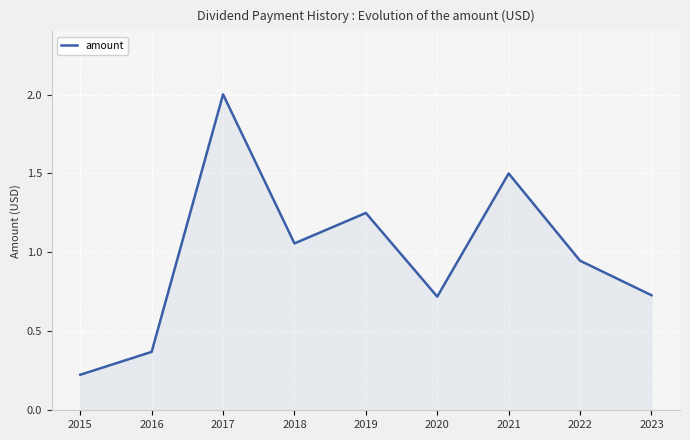

What is the ratio of the value at 2017 to the value at 2018?

1.9